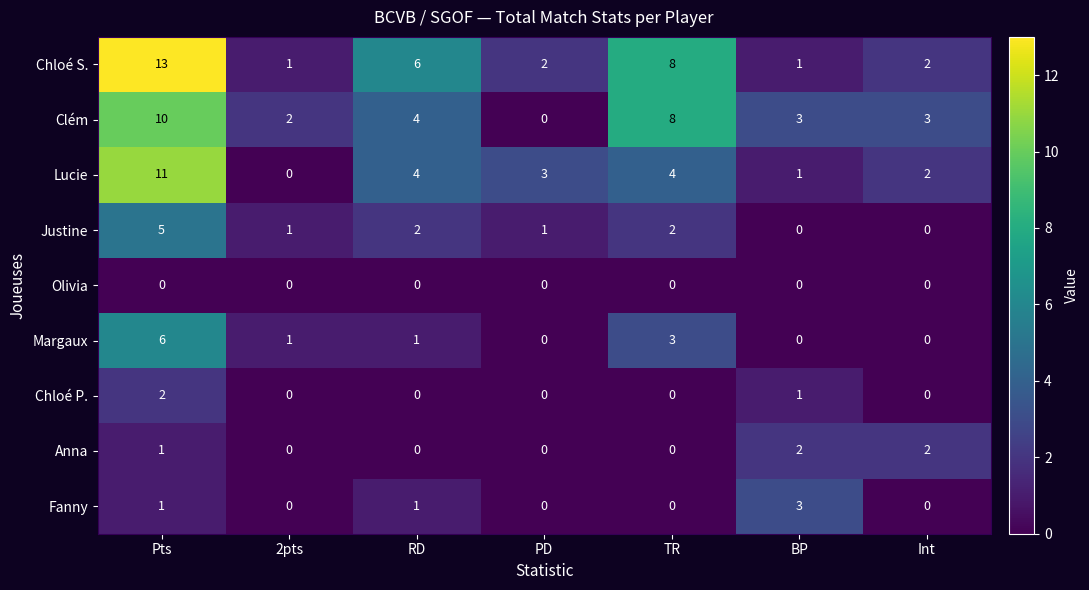

What is the maximum value shown in the chart?

13